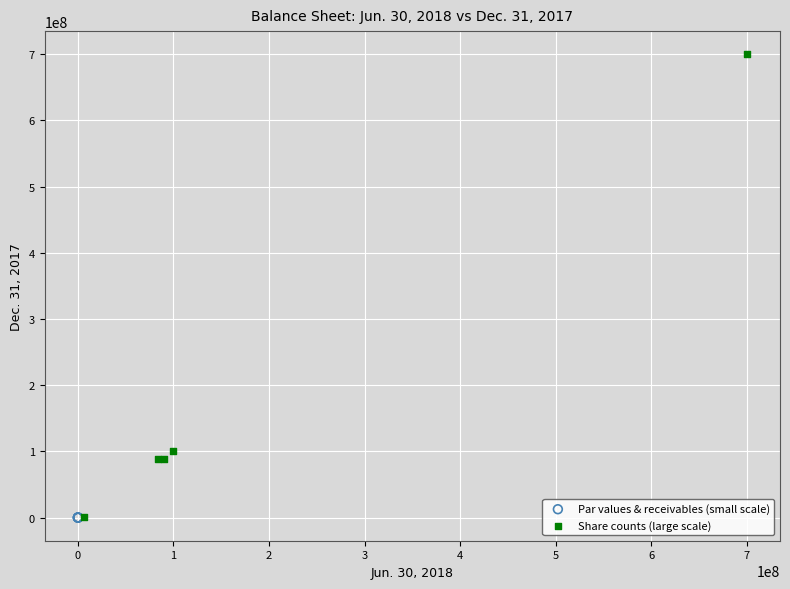

Which series reaches the maximum Y coordinate?

Share counts (large scale)